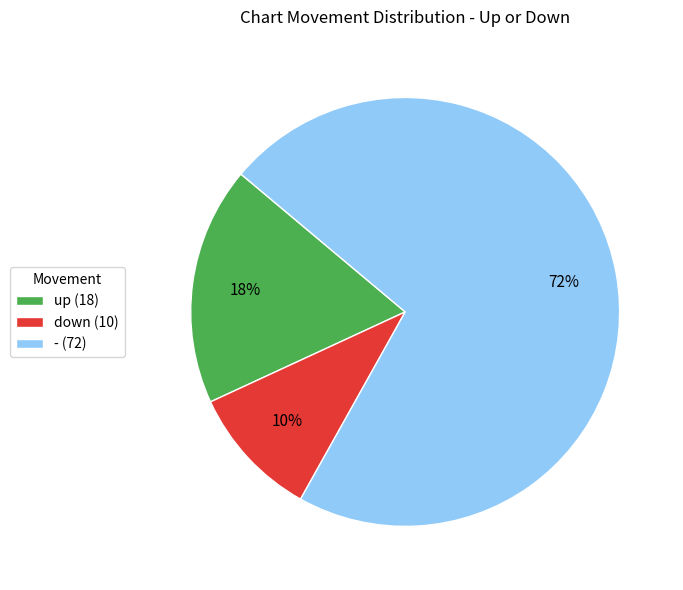

To the nearest percent, what is the combined percentage of up and -?

90%